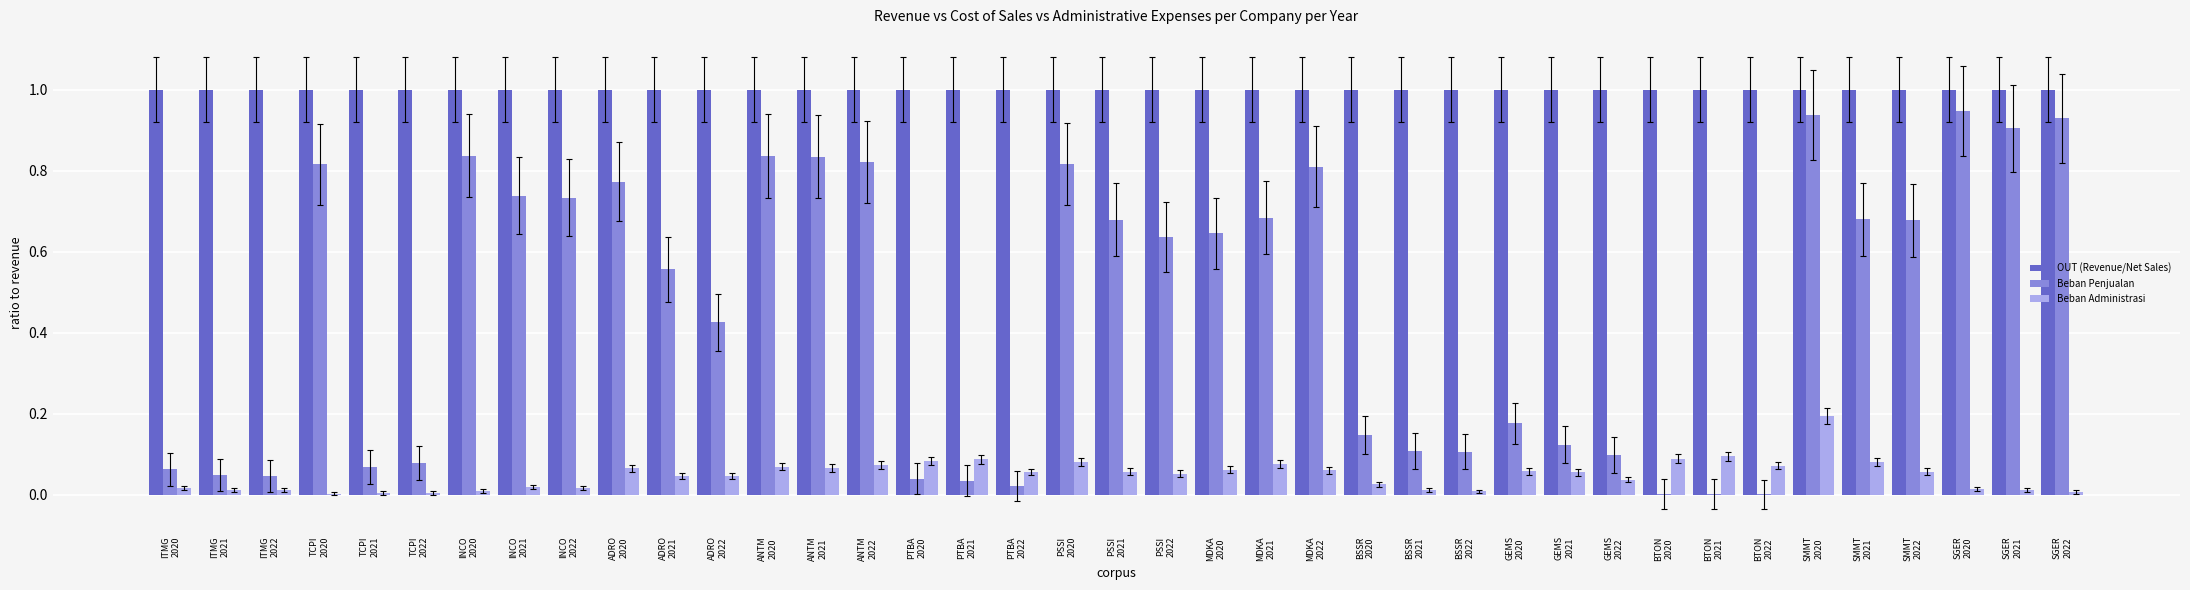

What is the spread (max minus min) of values at BTON
2022?

1.0